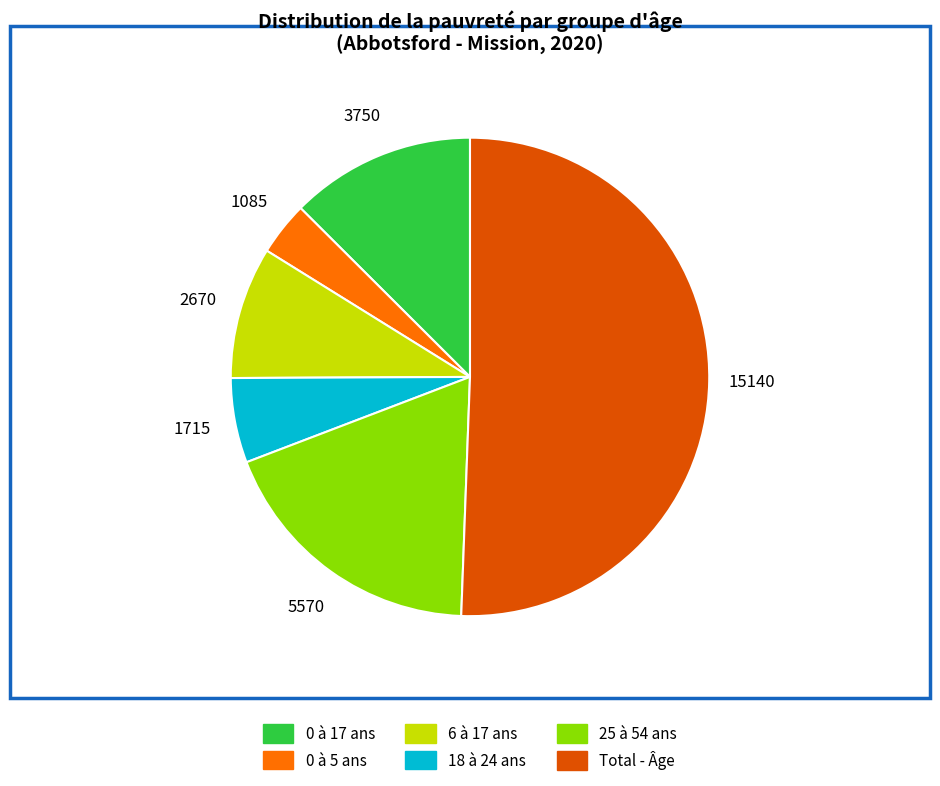

Is it true that 0 à 17 ans is 22% of the pie?

False